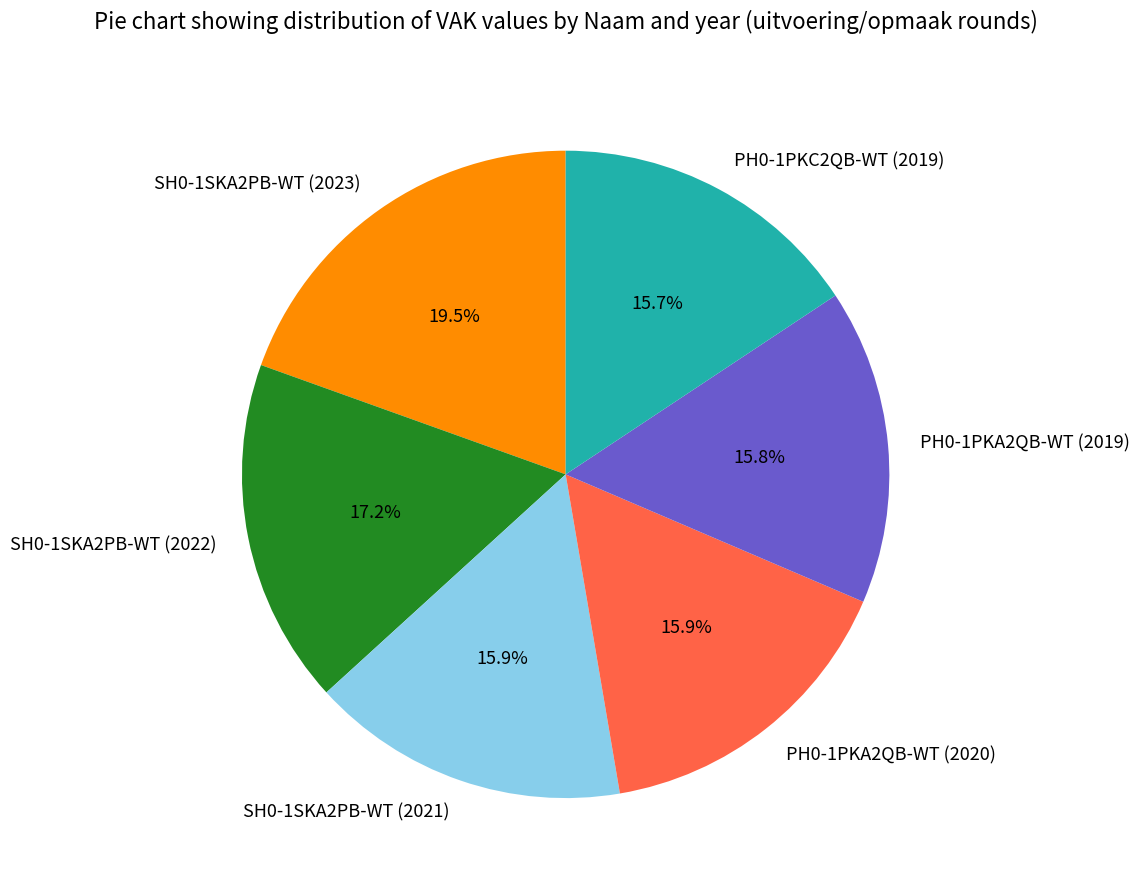

What percentage do SH0-1SKA2PB-WT (2022) and PH0-1PKA2QB-WT (2019) together represent?

33.0%